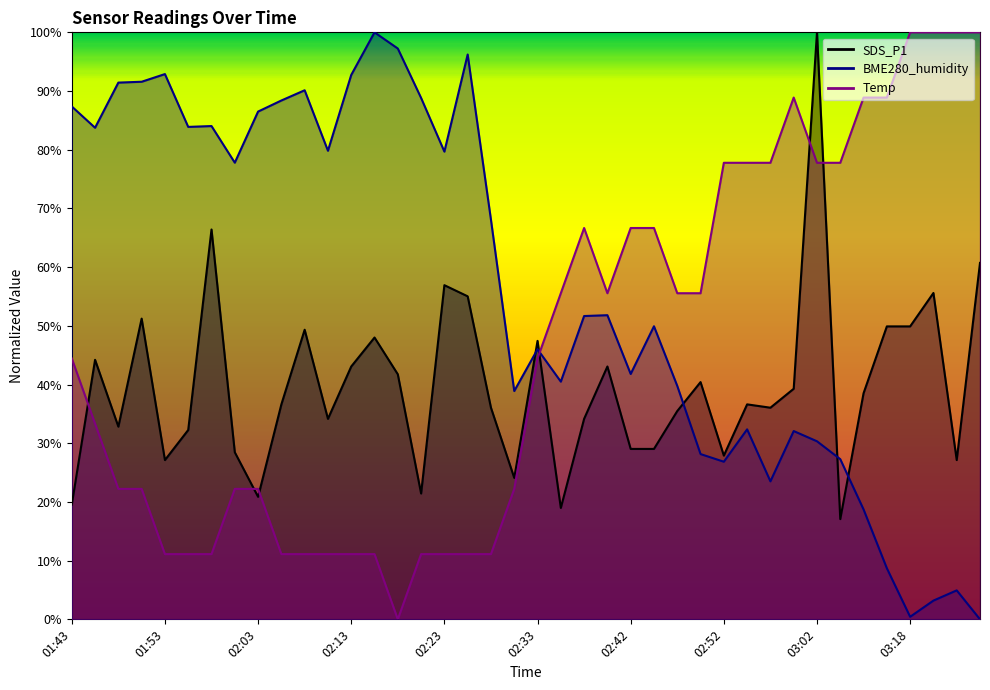

True or false: Temp has more than 1 points higher than both neighbors.

True